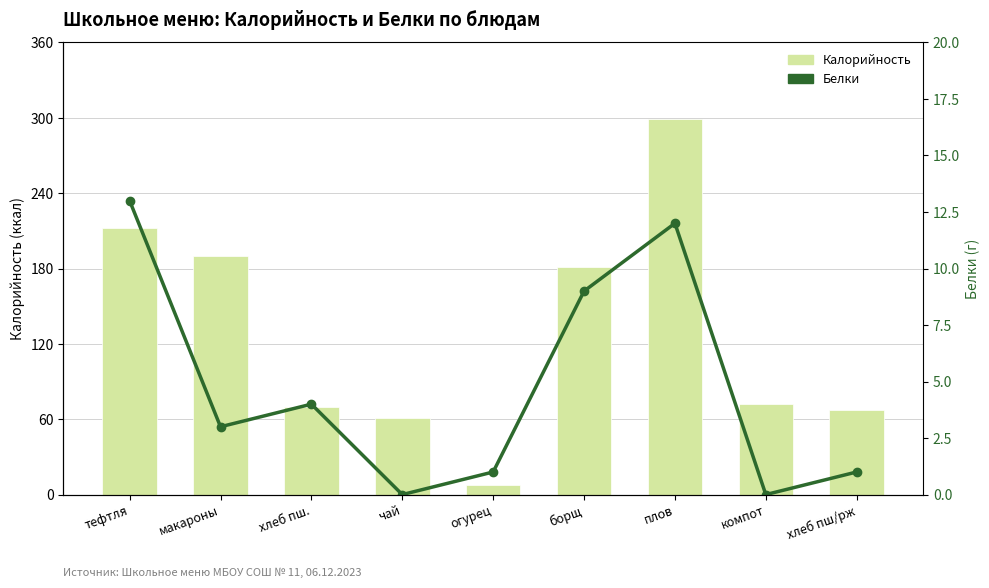

What is the lowest value of the Калорийность series?

8